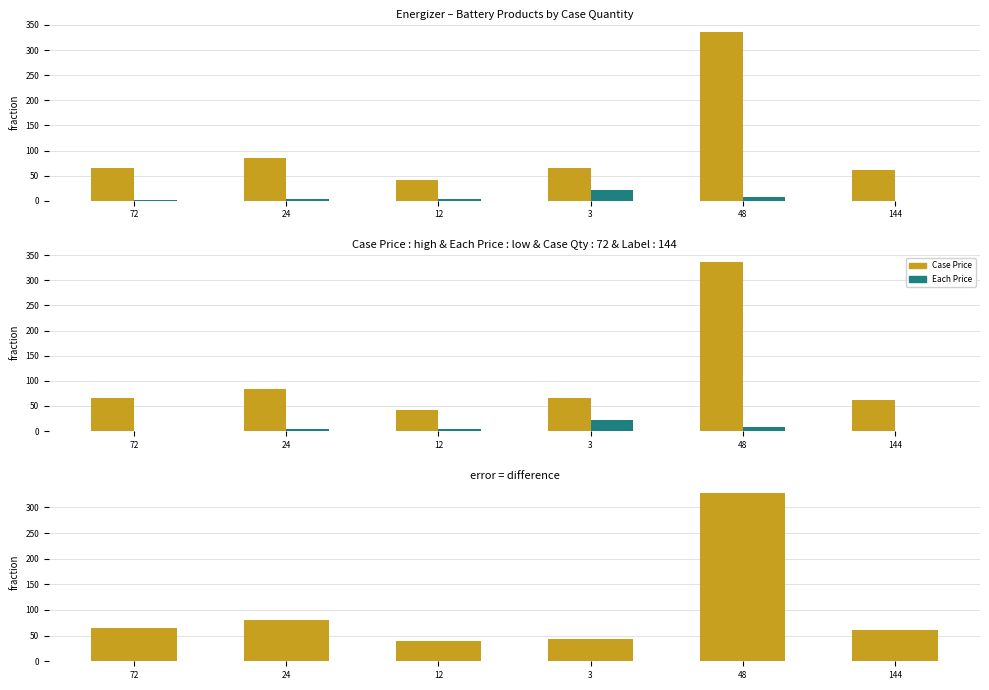

At how many categories does at least one series exceed 306?

1